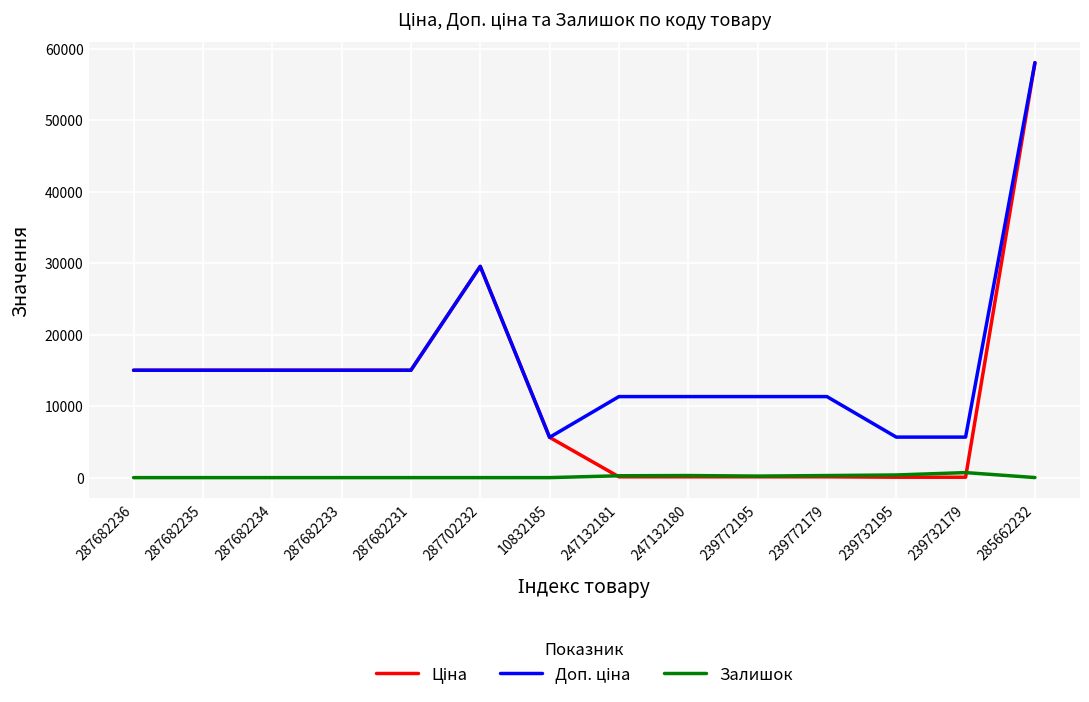

What is the total value across all series at 287702232?

59097.9